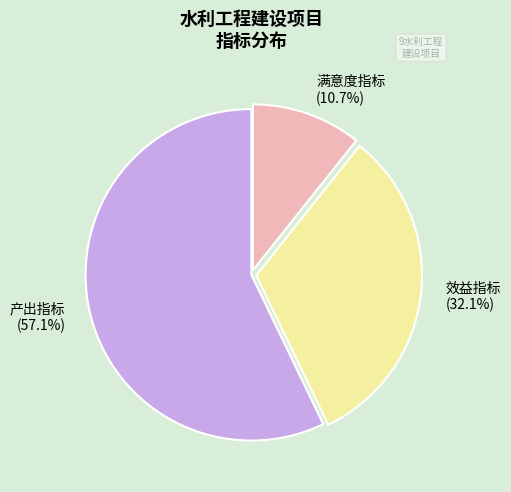

Which category has the smallest portion of the pie?

满意度指标